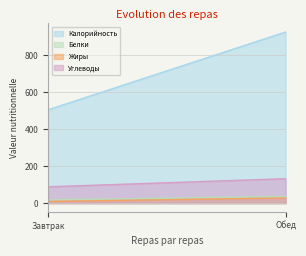

Reading right to left, transcribe all the data shown in this chart.

Калорийность: 925.5	504.9
Белки: 36.5	17.4
Жиры: 27.9	9.1
Углеводы: 132.1	88.3